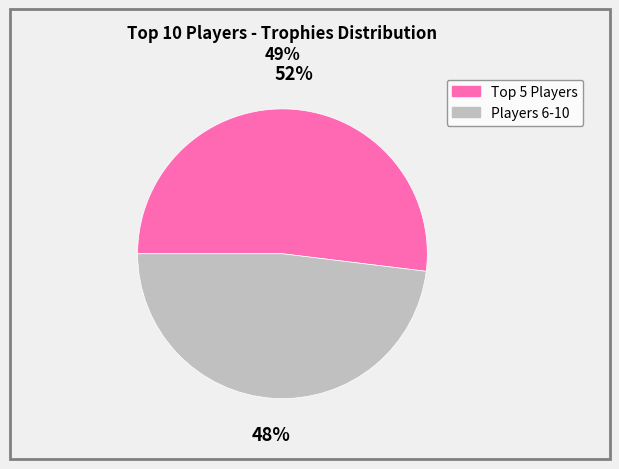

To the nearest percent, what is the difference between the largest and smallest slice percentages?

4%